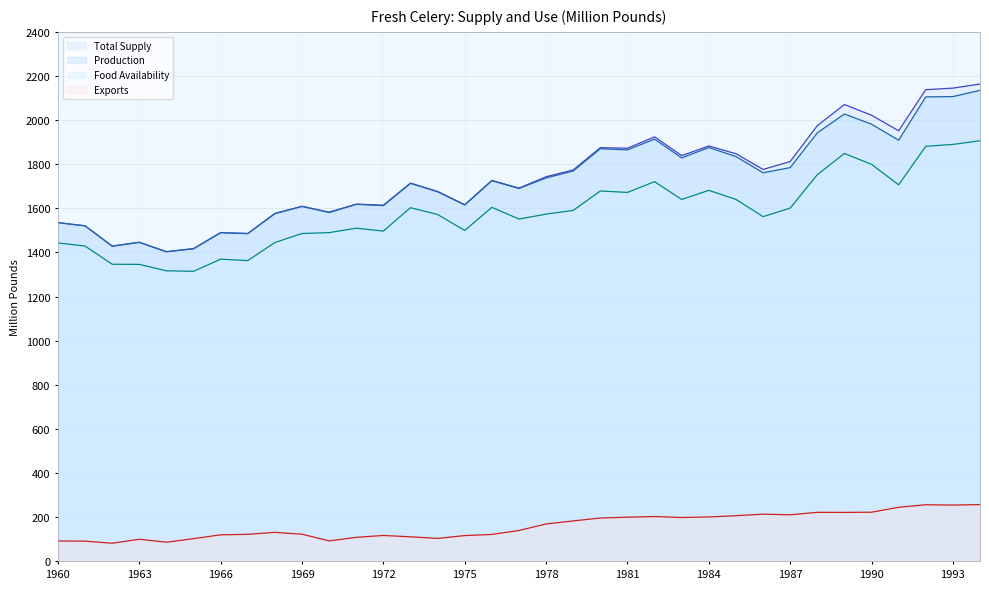

The value of Food Availability at 1978 is 2594.2. True or false?

False